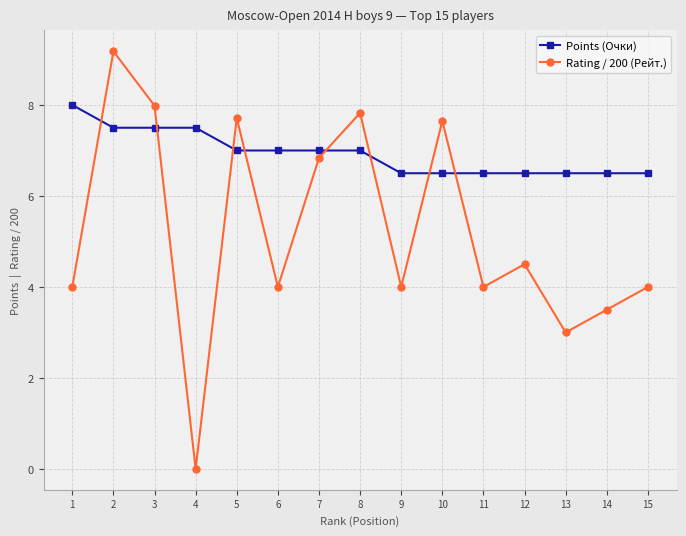

The Points (Очки) series shows 3.1 at 13. True or false?

False